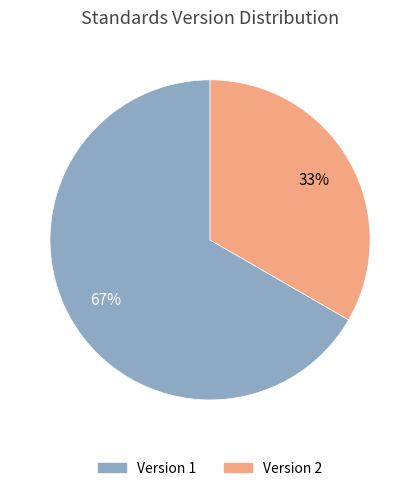

Is it true that Version 2 is 33% of the pie?

True